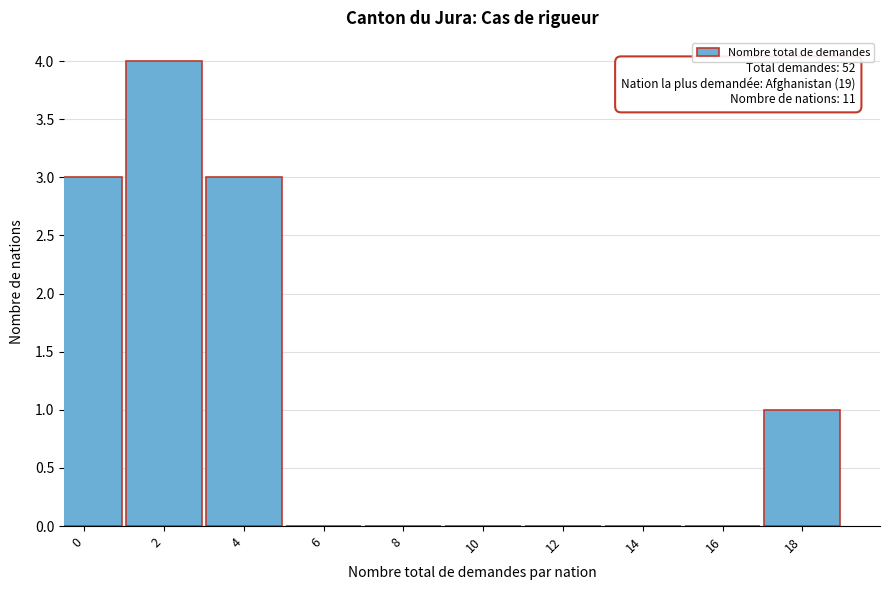

Reading left to right, list all the values displayed in this chart.

0=3	2=4	4=3	6=0	8=0	10=0	12=0	14=0	16=0	18=1